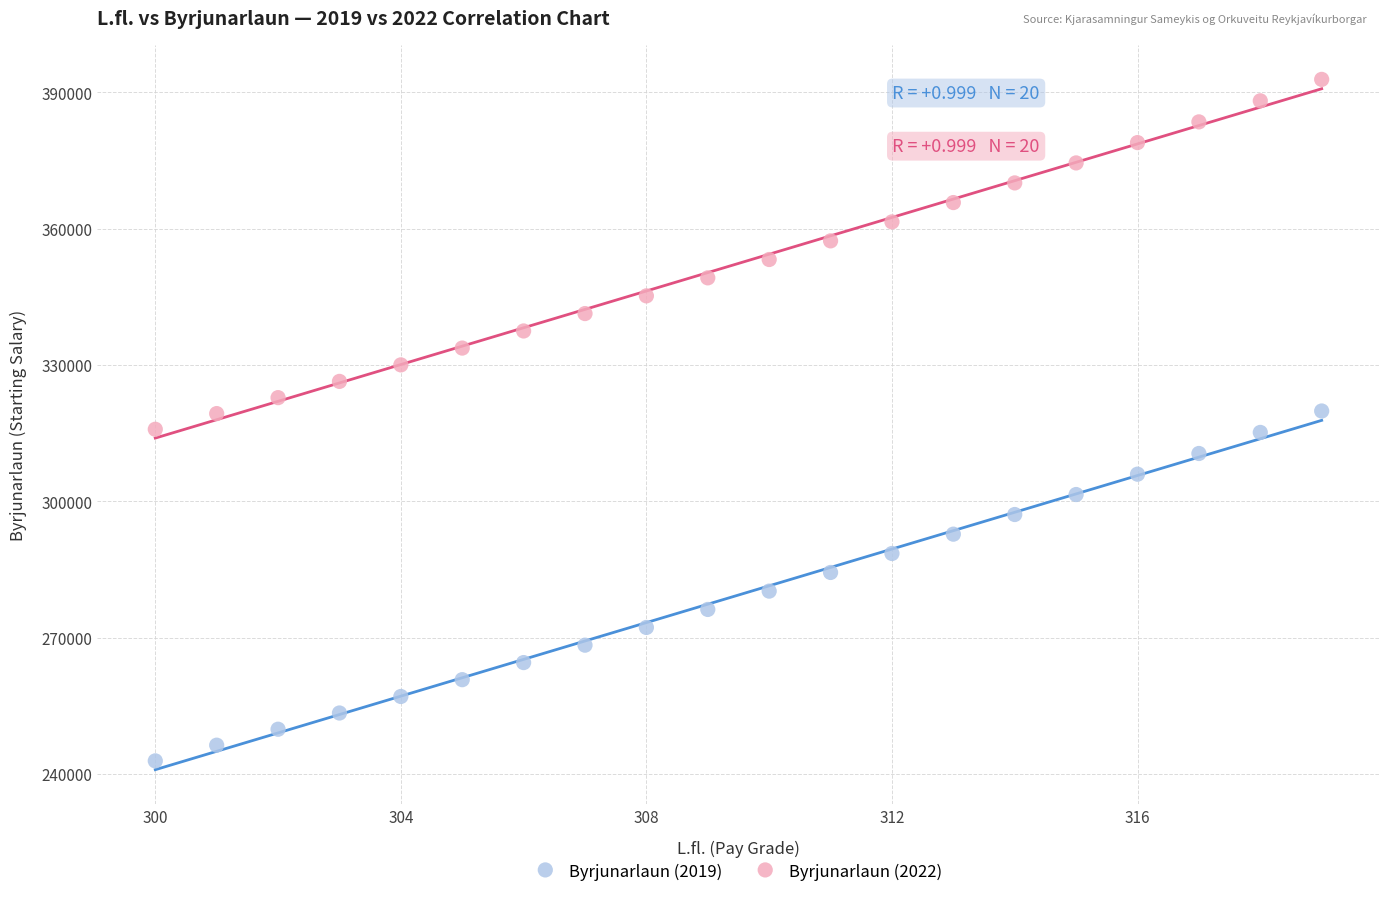

Across all data points, what is the range of Y values (max minus min)?

150024